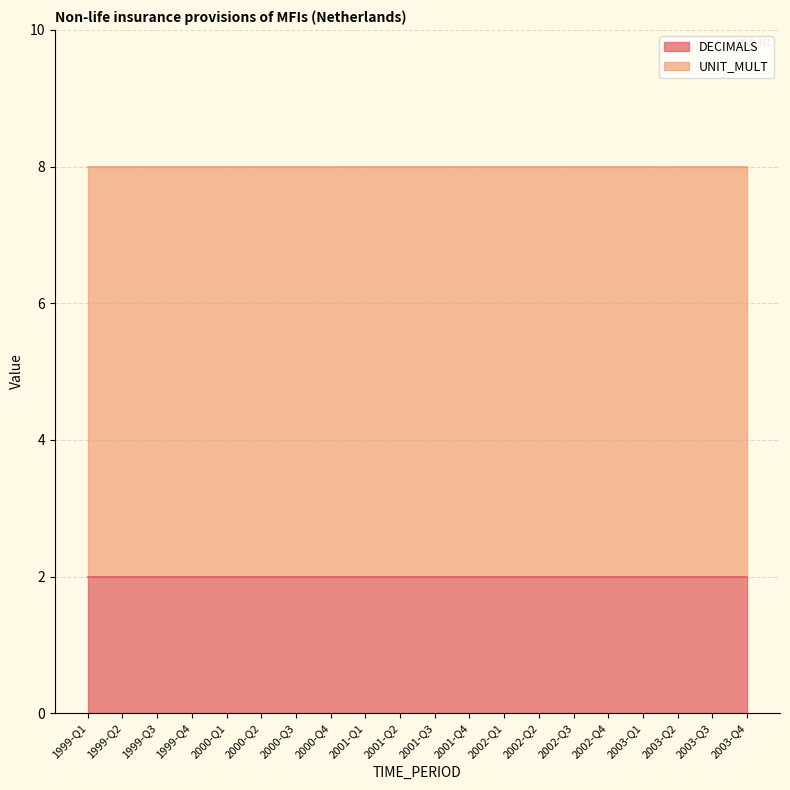

The value of DECIMALS at 2001-Q3 is 2. True or false?

True